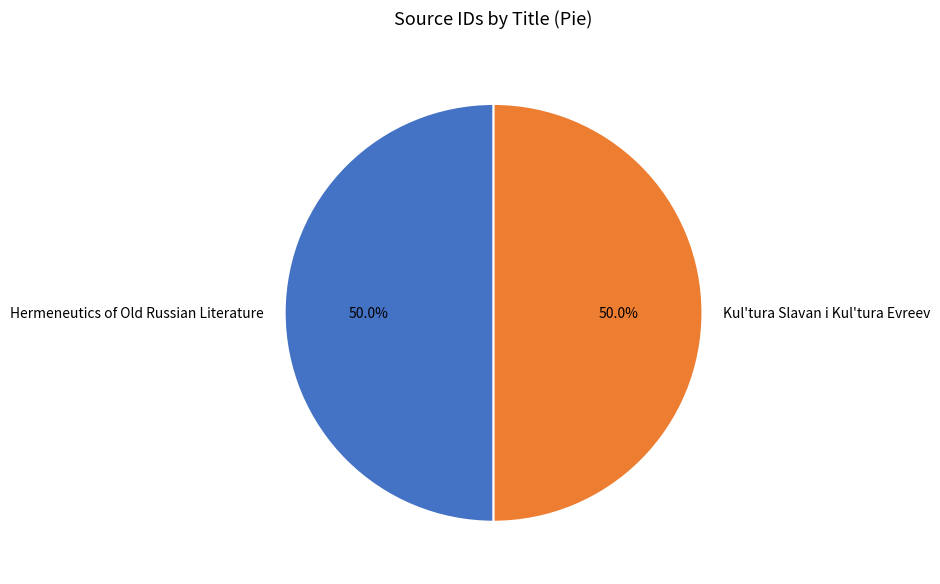

Is it true that Kul'tura Slavan i Kul'tura Evreev is 64% of the pie?

False